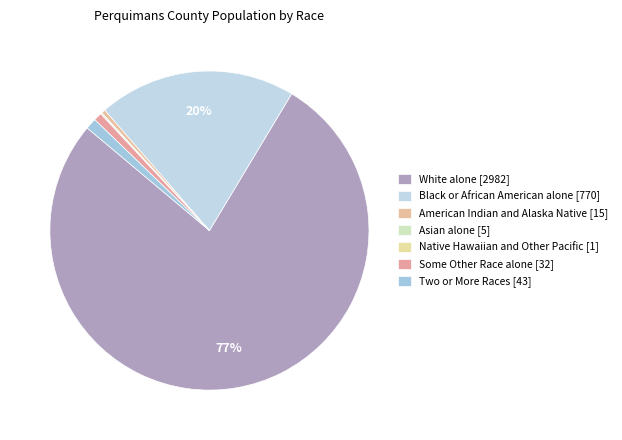

How many segments does this pie chart have?

7